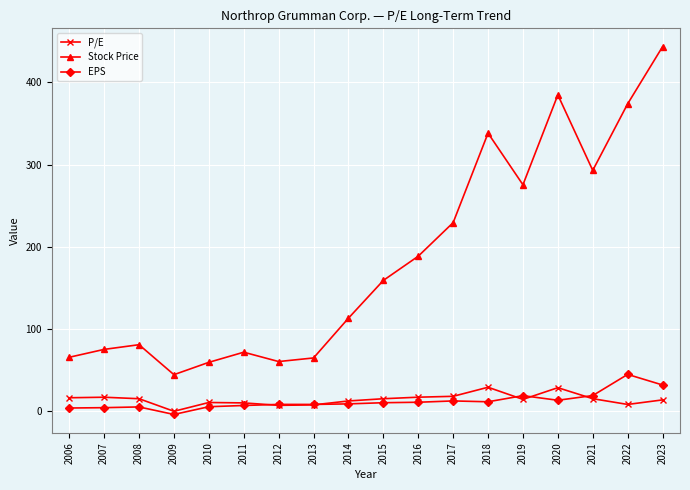

What is the spread (max minus min) of values at 2021?

277.7